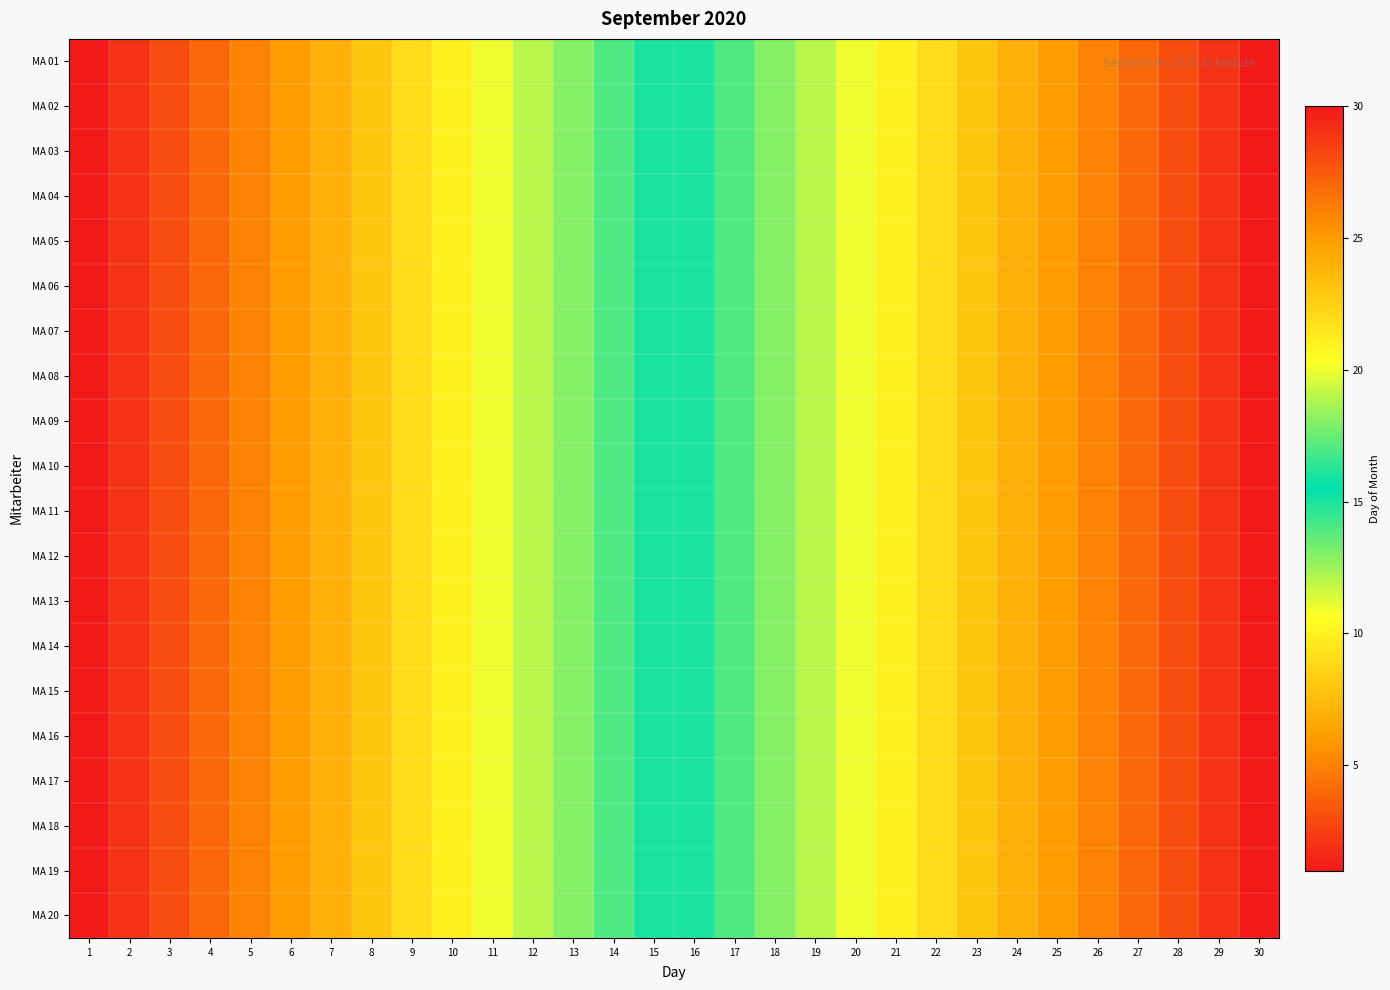

Reading left to right, what are all the values shown in this chart?

MA 01: 1=1	2=2	3=3	4=4	5=5	6=6	7=7	8=8	9=9	10=10	11=11	12=12	13=13	14=14	15=15	16=16	17=17	18=18	19=19	20=20	21=21	22=22	23=23	24=24	25=25	26=26	27=27	28=28	29=29	30=30
MA 02: 1=1	2=2	3=3	4=4	5=5	6=6	7=7	8=8	9=9	10=10	11=11	12=12	13=13	14=14	15=15	16=16	17=17	18=18	19=19	20=20	21=21	22=22	23=23	24=24	25=25	26=26	27=27	28=28	29=29	30=30
MA 03: 1=1	2=2	3=3	4=4	5=5	6=6	7=7	8=8	9=9	10=10	11=11	12=12	13=13	14=14	15=15	16=16	17=17	18=18	19=19	20=20	21=21	22=22	23=23	24=24	25=25	26=26	27=27	28=28	29=29	30=30
MA 04: 1=1	2=2	3=3	4=4	5=5	6=6	7=7	8=8	9=9	10=10	11=11	12=12	13=13	14=14	15=15	16=16	17=17	18=18	19=19	20=20	21=21	22=22	23=23	24=24	25=25	26=26	27=27	28=28	29=29	30=30
MA 05: 1=1	2=2	3=3	4=4	5=5	6=6	7=7	8=8	9=9	10=10	11=11	12=12	13=13	14=14	15=15	16=16	17=17	18=18	19=19	20=20	21=21	22=22	23=23	24=24	25=25	26=26	27=27	28=28	29=29	30=30
MA 06: 1=1	2=2	3=3	4=4	5=5	6=6	7=7	8=8	9=9	10=10	11=11	12=12	13=13	14=14	15=15	16=16	17=17	18=18	19=19	20=20	21=21	22=22	23=23	24=24	25=25	26=26	27=27	28=28	29=29	30=30
MA 07: 1=1	2=2	3=3	4=4	5=5	6=6	7=7	8=8	9=9	10=10	11=11	12=12	13=13	14=14	15=15	16=16	17=17	18=18	19=19	20=20	21=21	22=22	23=23	24=24	25=25	26=26	27=27	28=28	29=29	30=30
MA 08: 1=1	2=2	3=3	4=4	5=5	6=6	7=7	8=8	9=9	10=10	11=11	12=12	13=13	14=14	15=15	16=16	17=17	18=18	19=19	20=20	21=21	22=22	23=23	24=24	25=25	26=26	27=27	28=28	29=29	30=30
MA 09: 1=1	2=2	3=3	4=4	5=5	6=6	7=7	8=8	9=9	10=10	11=11	12=12	13=13	14=14	15=15	16=16	17=17	18=18	19=19	20=20	21=21	22=22	23=23	24=24	25=25	26=26	27=27	28=28	29=29	30=30
MA 10: 1=1	2=2	3=3	4=4	5=5	6=6	7=7	8=8	9=9	10=10	11=11	12=12	13=13	14=14	15=15	16=16	17=17	18=18	19=19	20=20	21=21	22=22	23=23	24=24	25=25	26=26	27=27	28=28	29=29	30=30
MA 11: 1=1	2=2	3=3	4=4	5=5	6=6	7=7	8=8	9=9	10=10	11=11	12=12	13=13	14=14	15=15	16=16	17=17	18=18	19=19	20=20	21=21	22=22	23=23	24=24	25=25	26=26	27=27	28=28	29=29	30=30
MA 12: 1=1	2=2	3=3	4=4	5=5	6=6	7=7	8=8	9=9	10=10	11=11	12=12	13=13	14=14	15=15	16=16	17=17	18=18	19=19	20=20	21=21	22=22	23=23	24=24	25=25	26=26	27=27	28=28	29=29	30=30
MA 13: 1=1	2=2	3=3	4=4	5=5	6=6	7=7	8=8	9=9	10=10	11=11	12=12	13=13	14=14	15=15	16=16	17=17	18=18	19=19	20=20	21=21	22=22	23=23	24=24	25=25	26=26	27=27	28=28	29=29	30=30
MA 14: 1=1	2=2	3=3	4=4	5=5	6=6	7=7	8=8	9=9	10=10	11=11	12=12	13=13	14=14	15=15	16=16	17=17	18=18	19=19	20=20	21=21	22=22	23=23	24=24	25=25	26=26	27=27	28=28	29=29	30=30
MA 15: 1=1	2=2	3=3	4=4	5=5	6=6	7=7	8=8	9=9	10=10	11=11	12=12	13=13	14=14	15=15	16=16	17=17	18=18	19=19	20=20	21=21	22=22	23=23	24=24	25=25	26=26	27=27	28=28	29=29	30=30
MA 16: 1=1	2=2	3=3	4=4	5=5	6=6	7=7	8=8	9=9	10=10	11=11	12=12	13=13	14=14	15=15	16=16	17=17	18=18	19=19	20=20	21=21	22=22	23=23	24=24	25=25	26=26	27=27	28=28	29=29	30=30
MA 17: 1=1	2=2	3=3	4=4	5=5	6=6	7=7	8=8	9=9	10=10	11=11	12=12	13=13	14=14	15=15	16=16	17=17	18=18	19=19	20=20	21=21	22=22	23=23	24=24	25=25	26=26	27=27	28=28	29=29	30=30
MA 18: 1=1	2=2	3=3	4=4	5=5	6=6	7=7	8=8	9=9	10=10	11=11	12=12	13=13	14=14	15=15	16=16	17=17	18=18	19=19	20=20	21=21	22=22	23=23	24=24	25=25	26=26	27=27	28=28	29=29	30=30
MA 19: 1=1	2=2	3=3	4=4	5=5	6=6	7=7	8=8	9=9	10=10	11=11	12=12	13=13	14=14	15=15	16=16	17=17	18=18	19=19	20=20	21=21	22=22	23=23	24=24	25=25	26=26	27=27	28=28	29=29	30=30
MA 20: 1=1	2=2	3=3	4=4	5=5	6=6	7=7	8=8	9=9	10=10	11=11	12=12	13=13	14=14	15=15	16=16	17=17	18=18	19=19	20=20	21=21	22=22	23=23	24=24	25=25	26=26	27=27	28=28	29=29	30=30